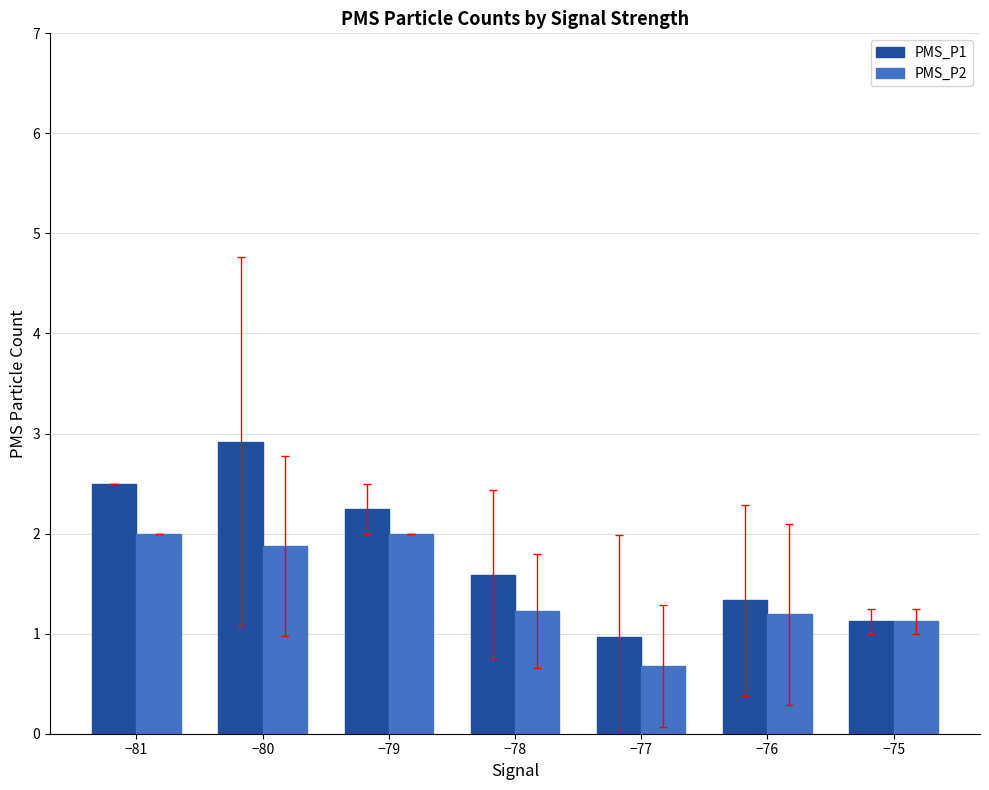

What is the difference between the PMS_P1 values at −77 and −76?

0.4